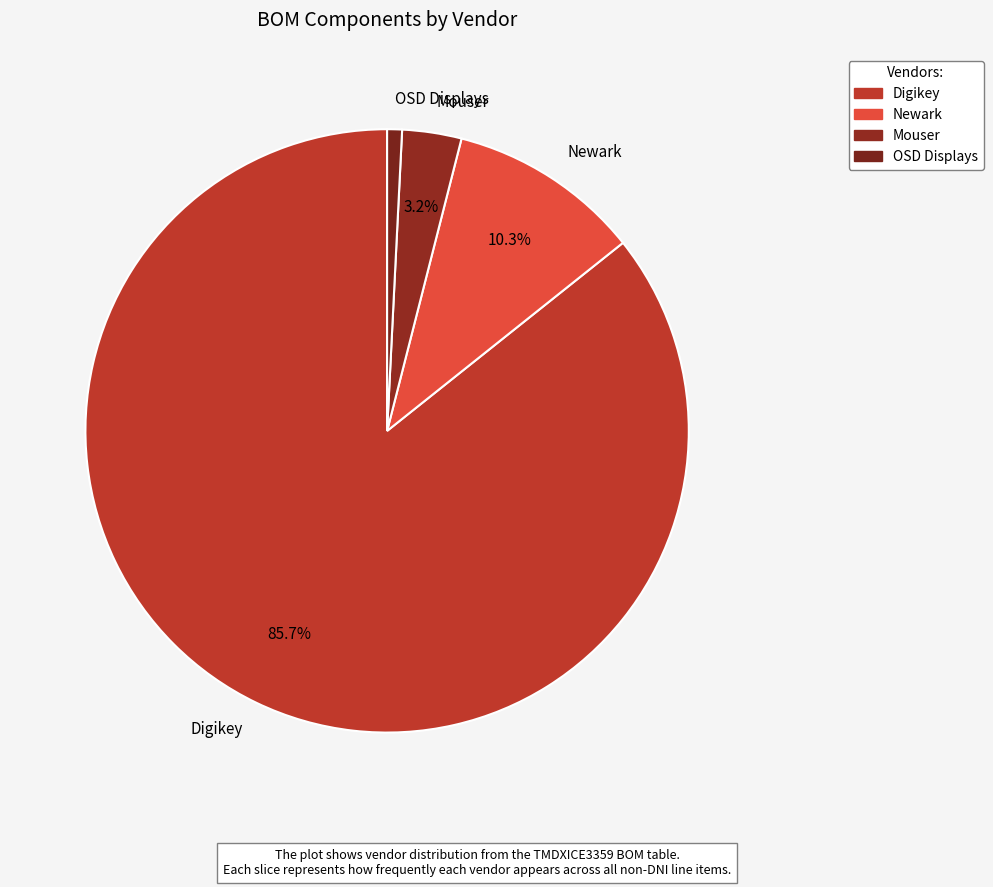

What percentage is the Digikey slice, to the nearest percent?

86%